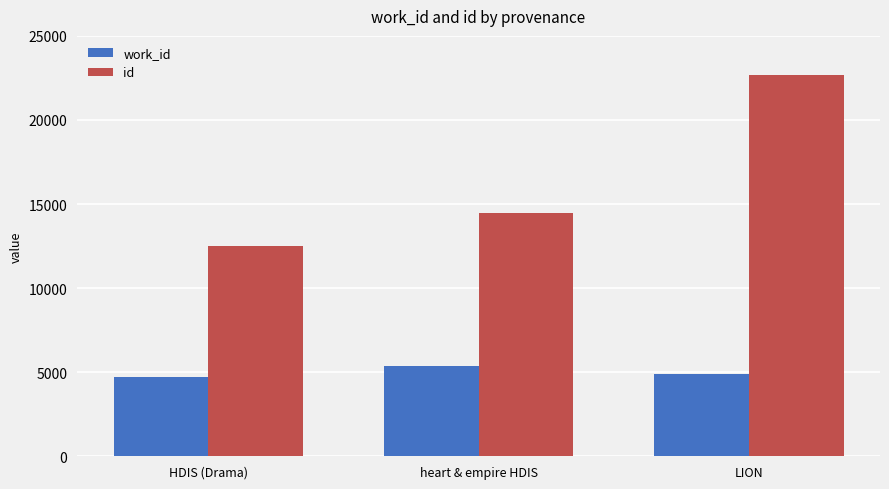

List the labels in order of id value, smallest first.

HDIS (Drama), heart & empire HDIS, LION